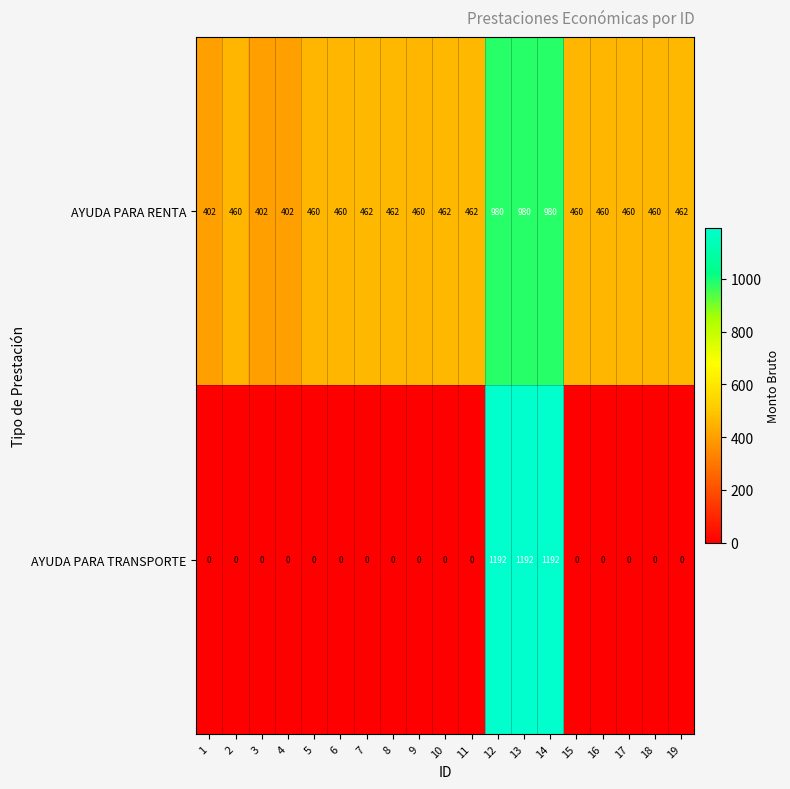

At how many categories does at least one series exceed 1148?

3